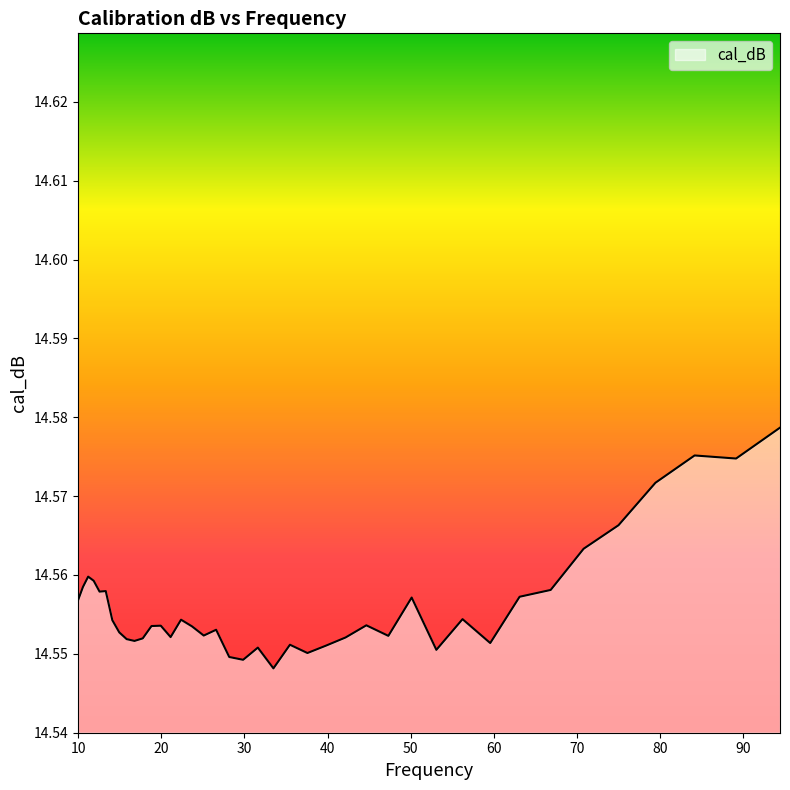

Does the chart have visible grid lines?

No